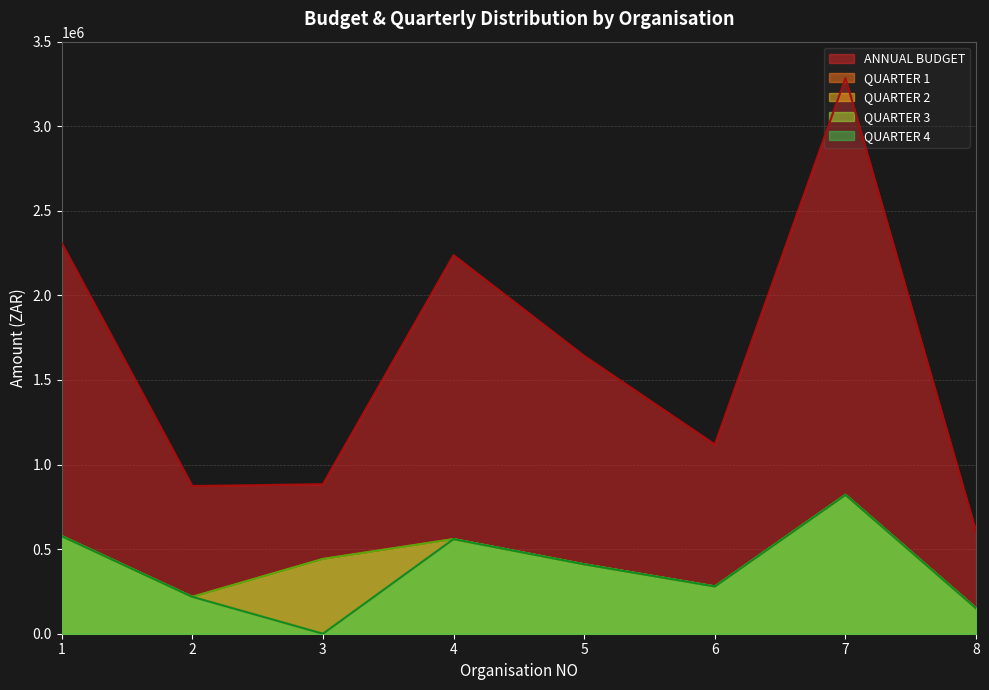

At which category does the chart reach its minimum across all series?

3